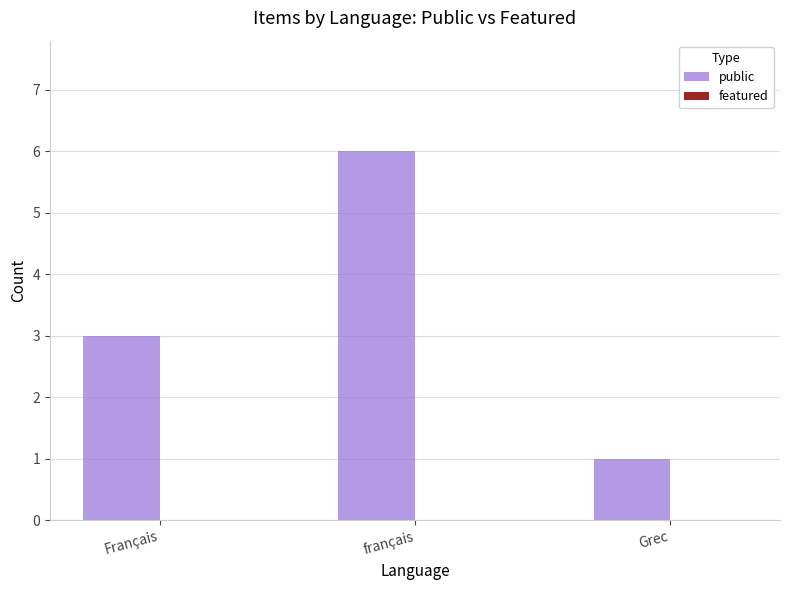

Which has a higher value, français or Grec?

français